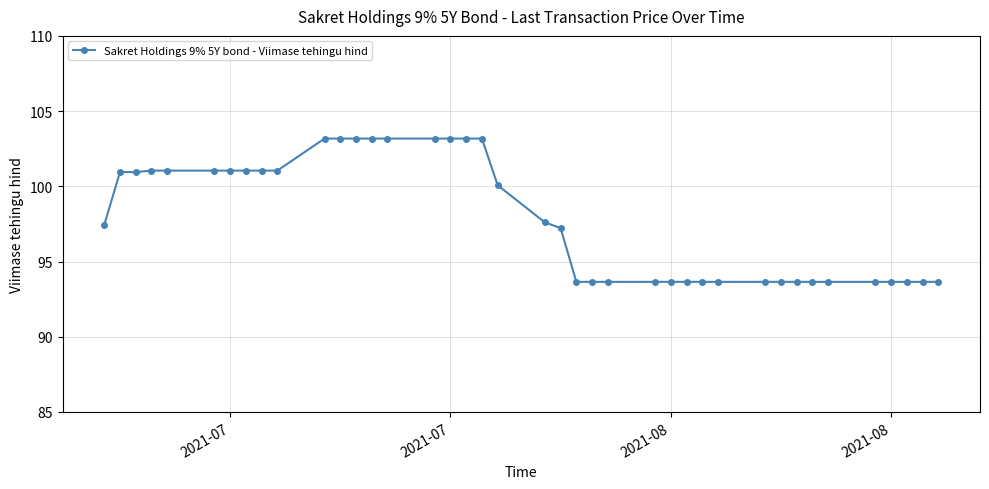

How many values exceed 97?

22